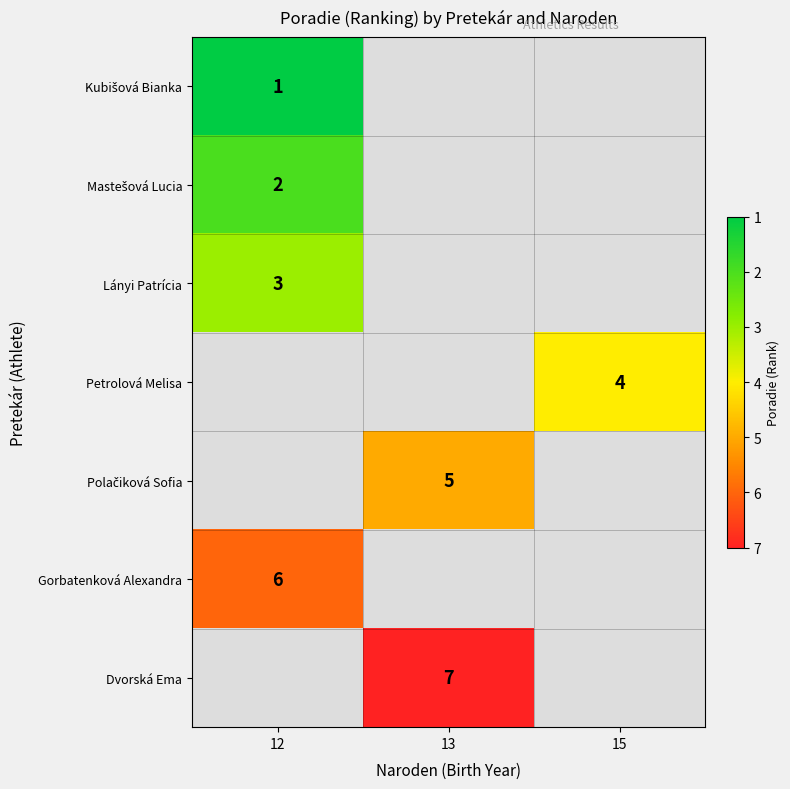

Count the number of data series in this chart.

7